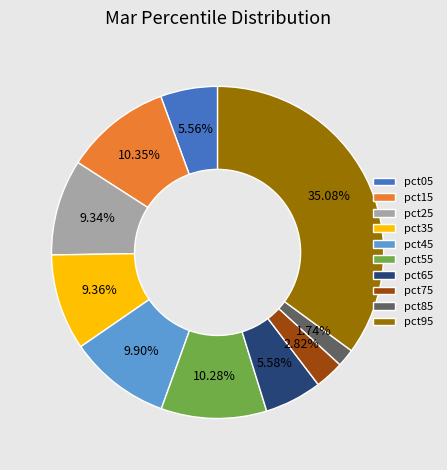

How much of the chart is everything except pct65?

94.4%